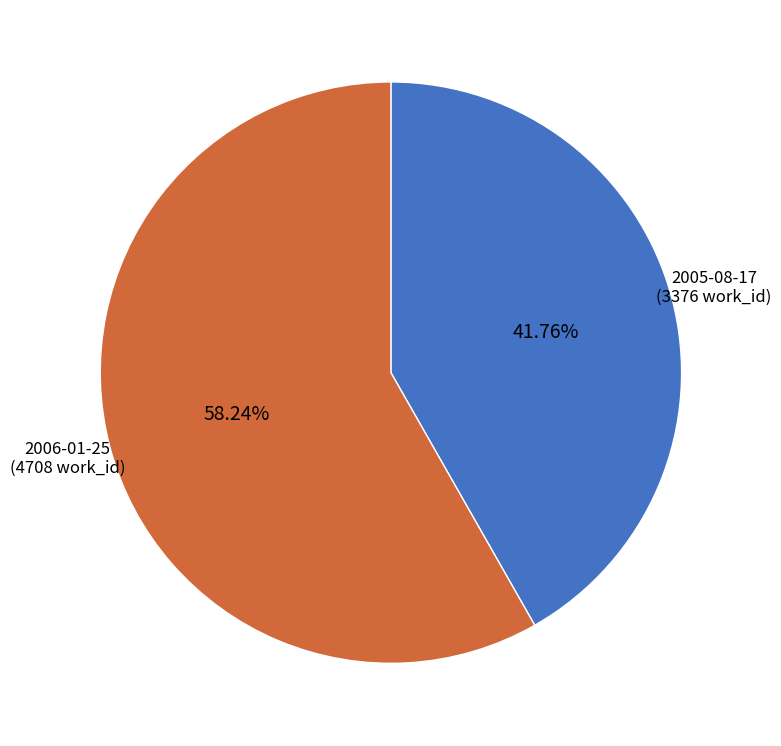

Which slice represents more than half of the pie?

2006-01-25